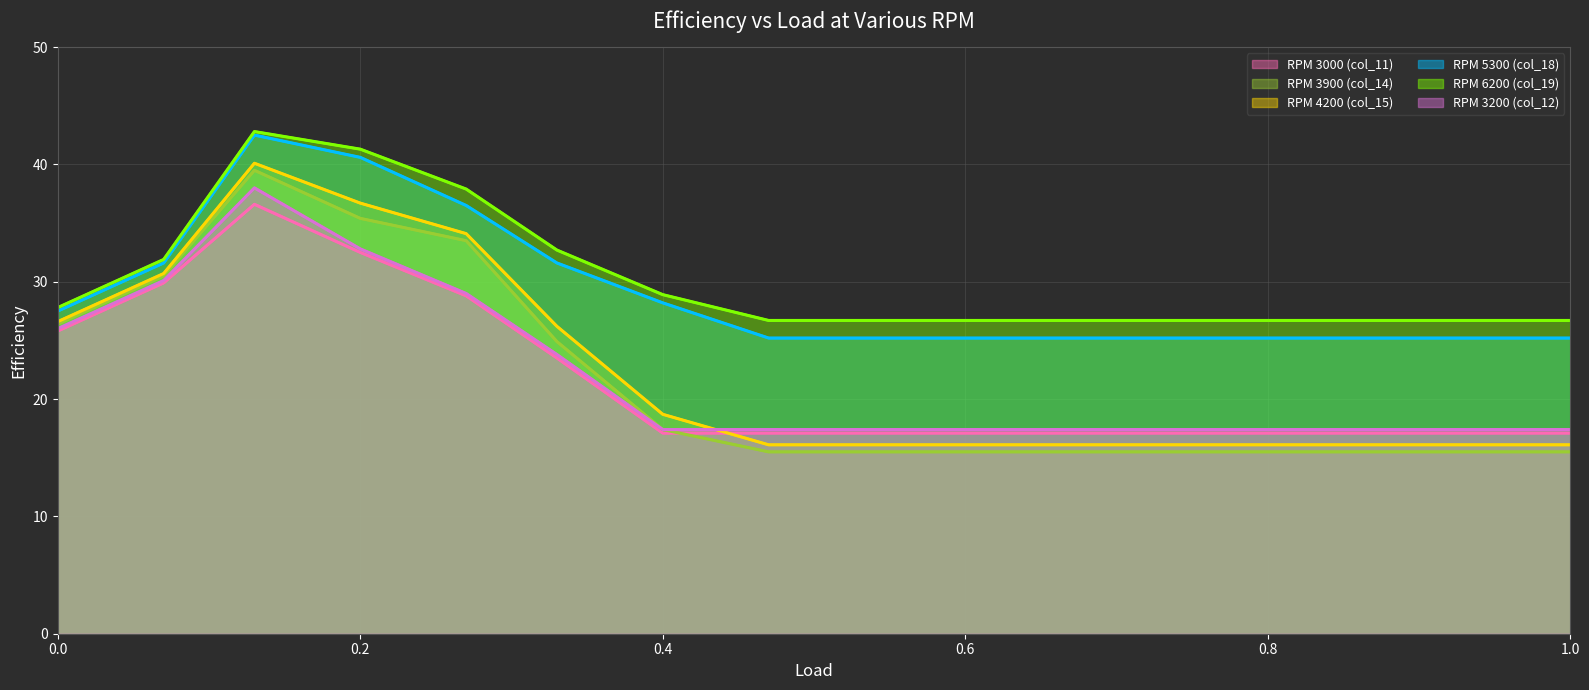

True or false: RPM 3900 (col_14) and RPM 6200 (col_19) cross at least once.

False